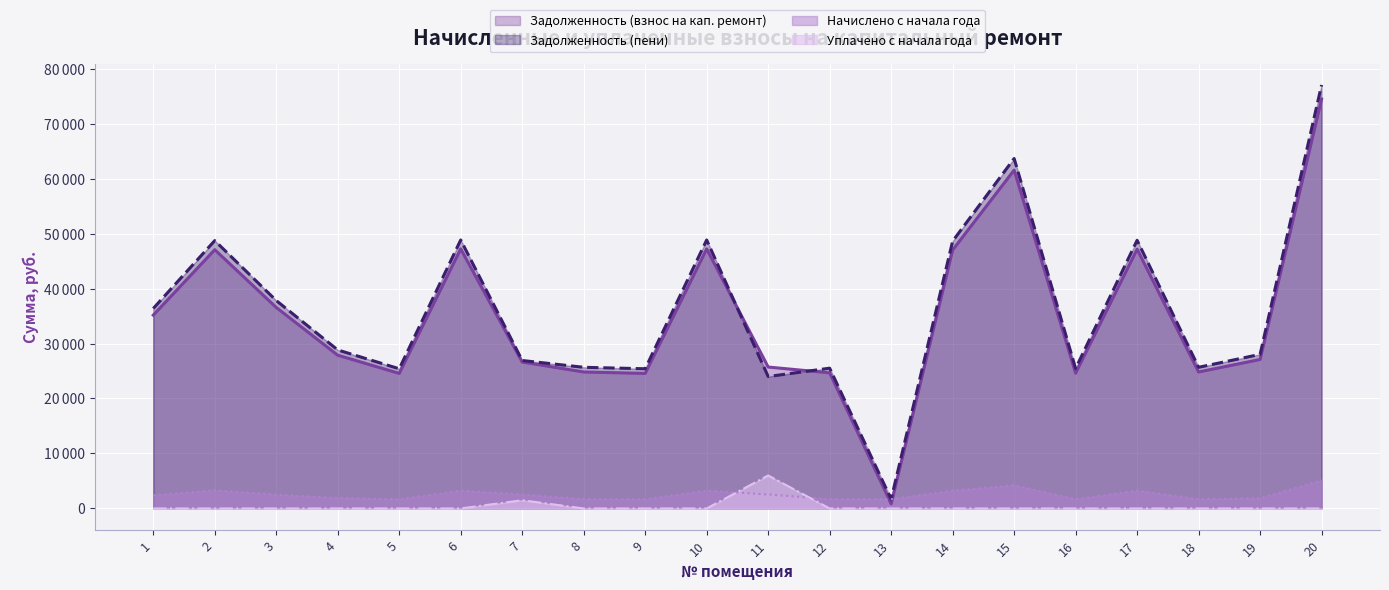

At which category is the sum across all series the highest?

20